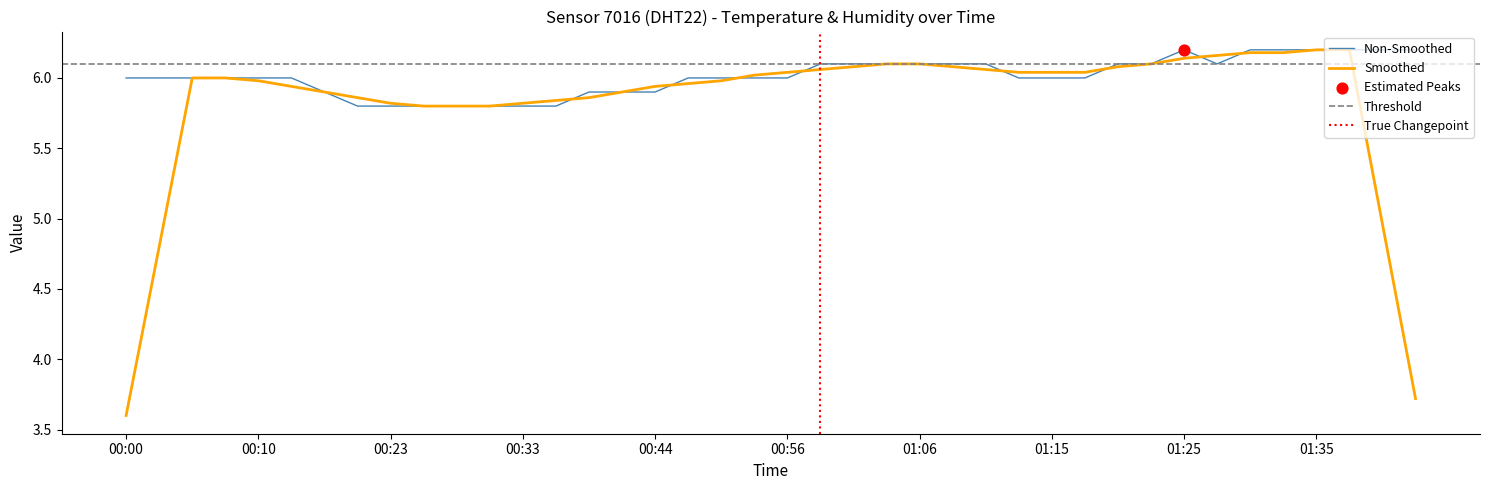

Approximately how many times larger is the value at 01:18 compared to 00:03?

1.0